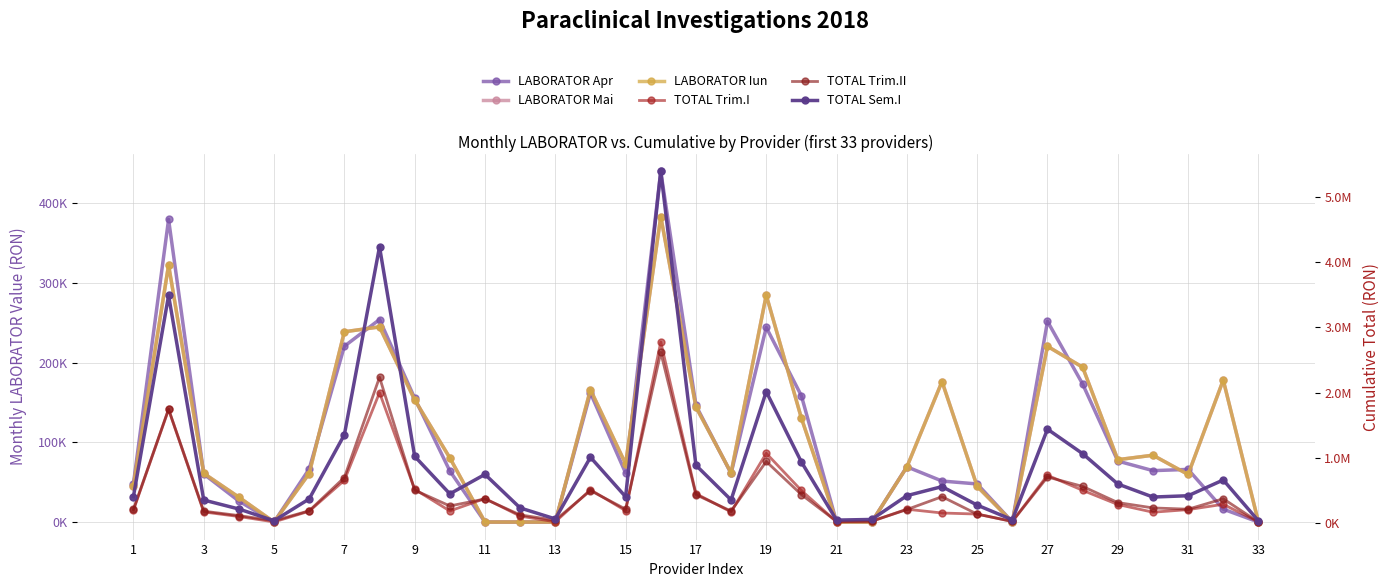

True or false: TOTAL Trim.II has more than 1 interior local peaks.

True